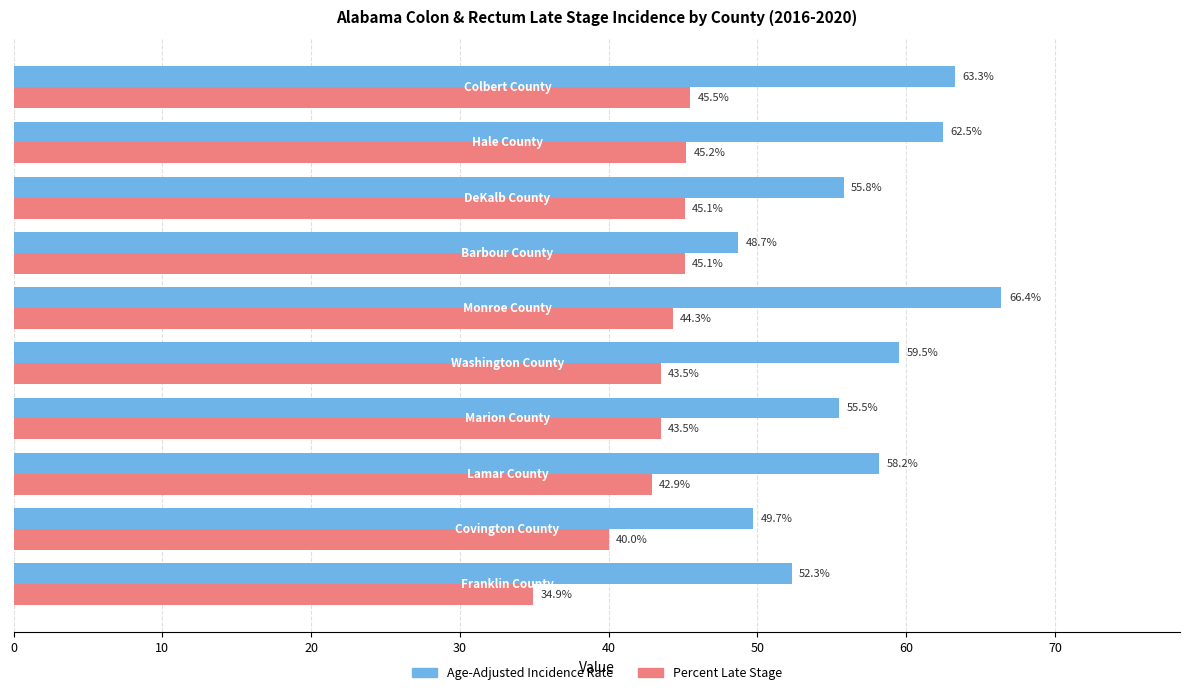

What is the difference between the maximum and minimum values in the Percent Late Stage series?

10.6